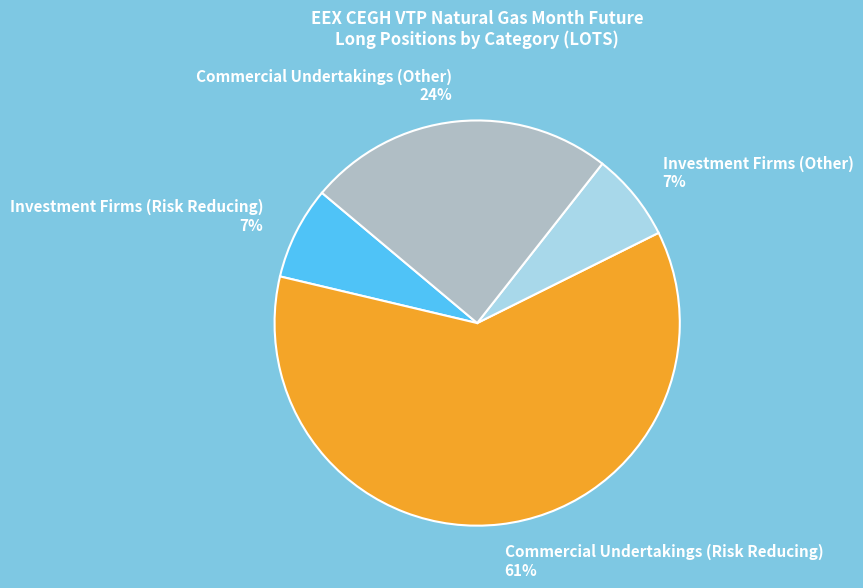

What is the largest slice in the pie chart?

Commercial Undertakings (Risk Reducing)